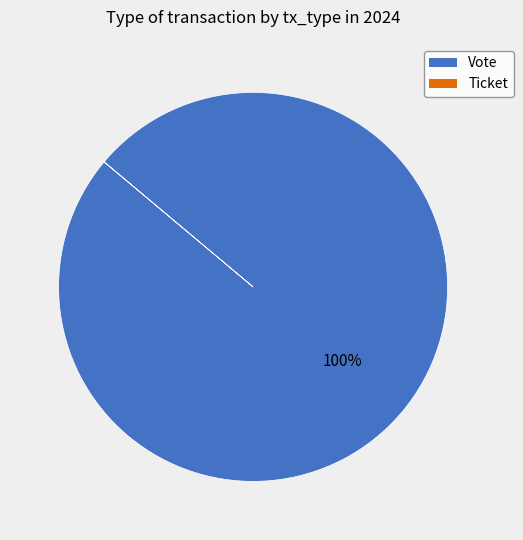

Which slice is the largest?

Vote